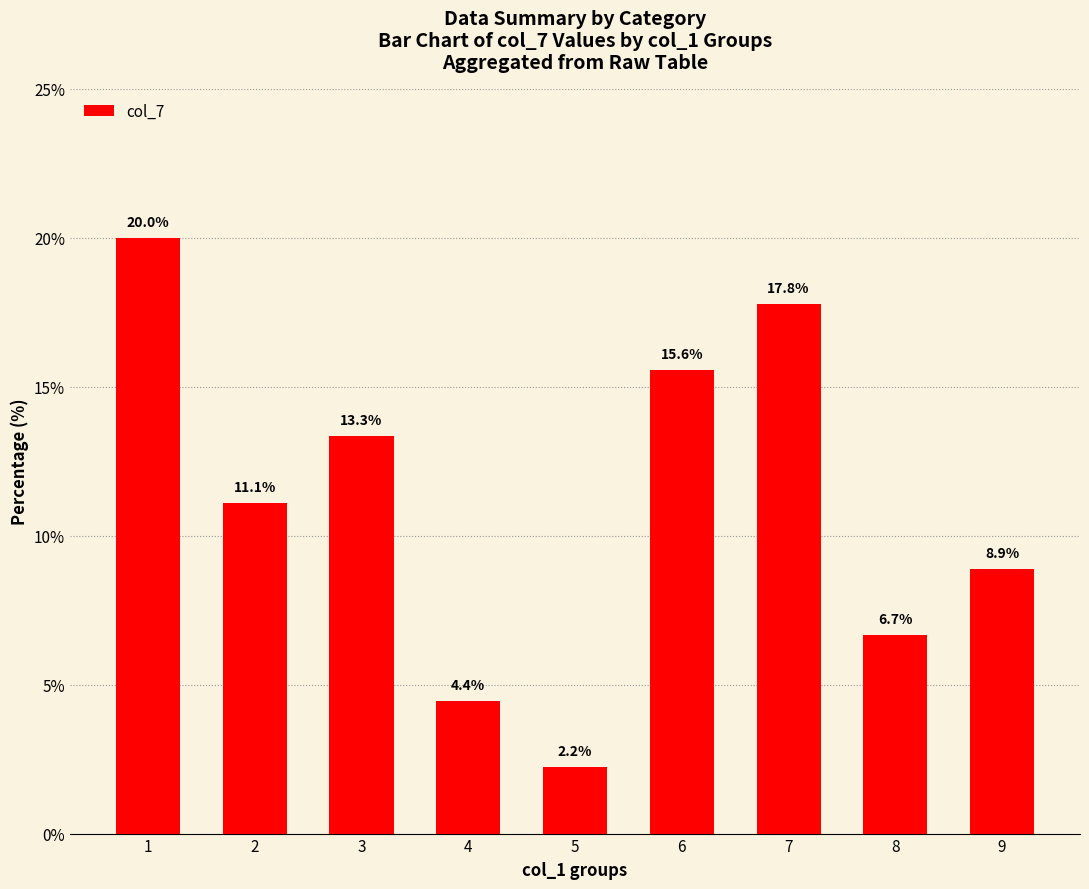

What is the ratio of the value at 6 to the value at 2?

1.4